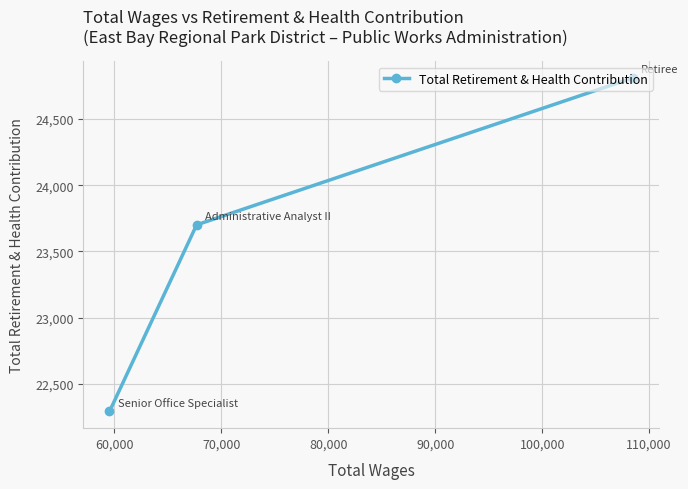

Reading left to right, extract all data points from this chart.

22293	23701	24809